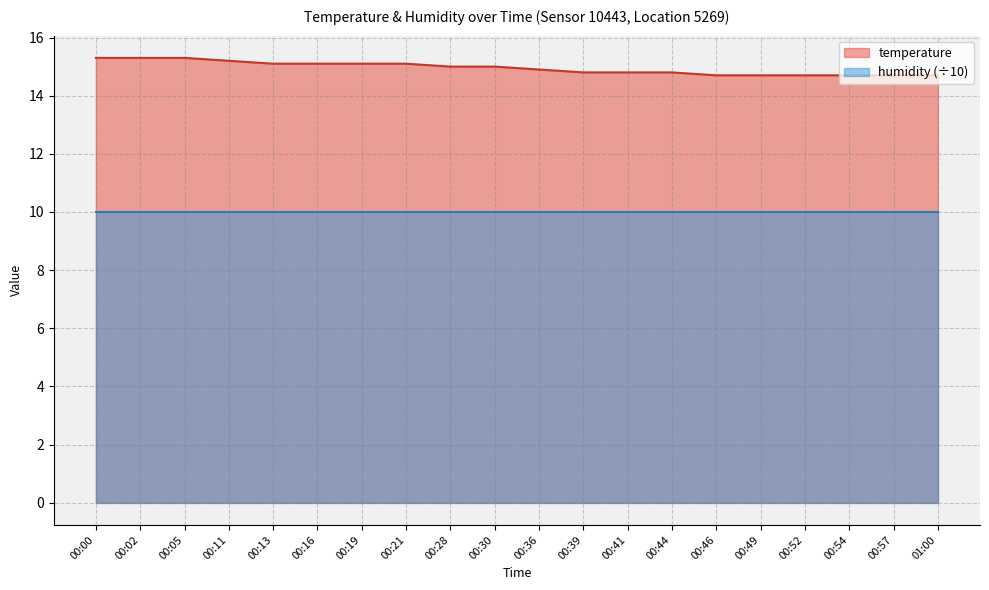

What is the change in value from 00:36 to 00:52?

-0.2